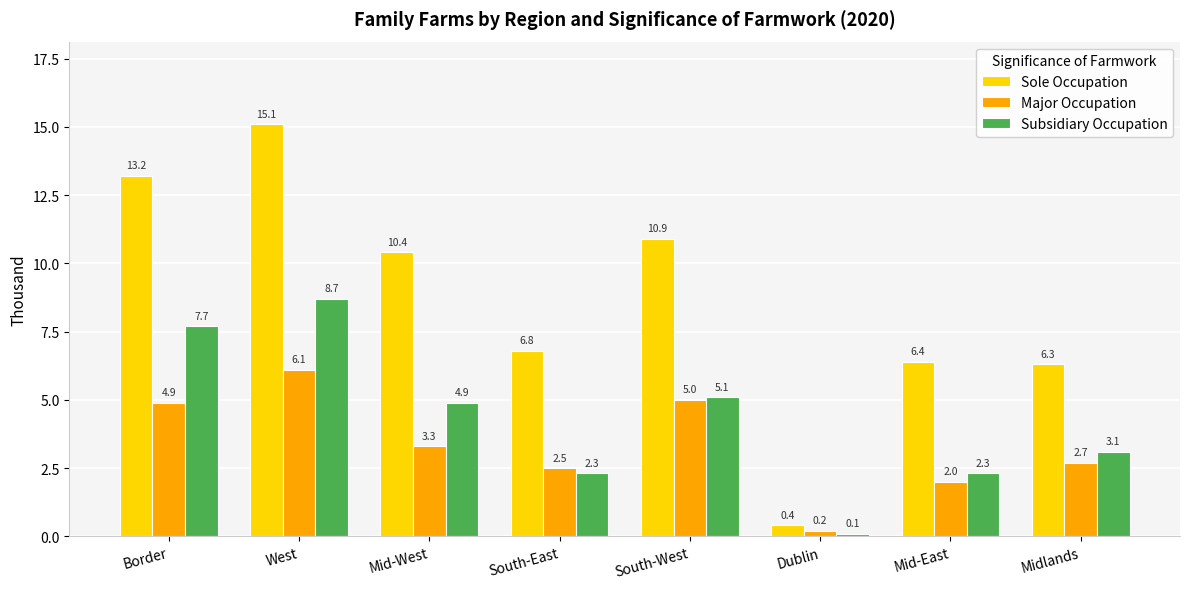

At South-East, list the series in order from smallest to largest.

Subsidiary Occupation, Major Occupation, Sole Occupation